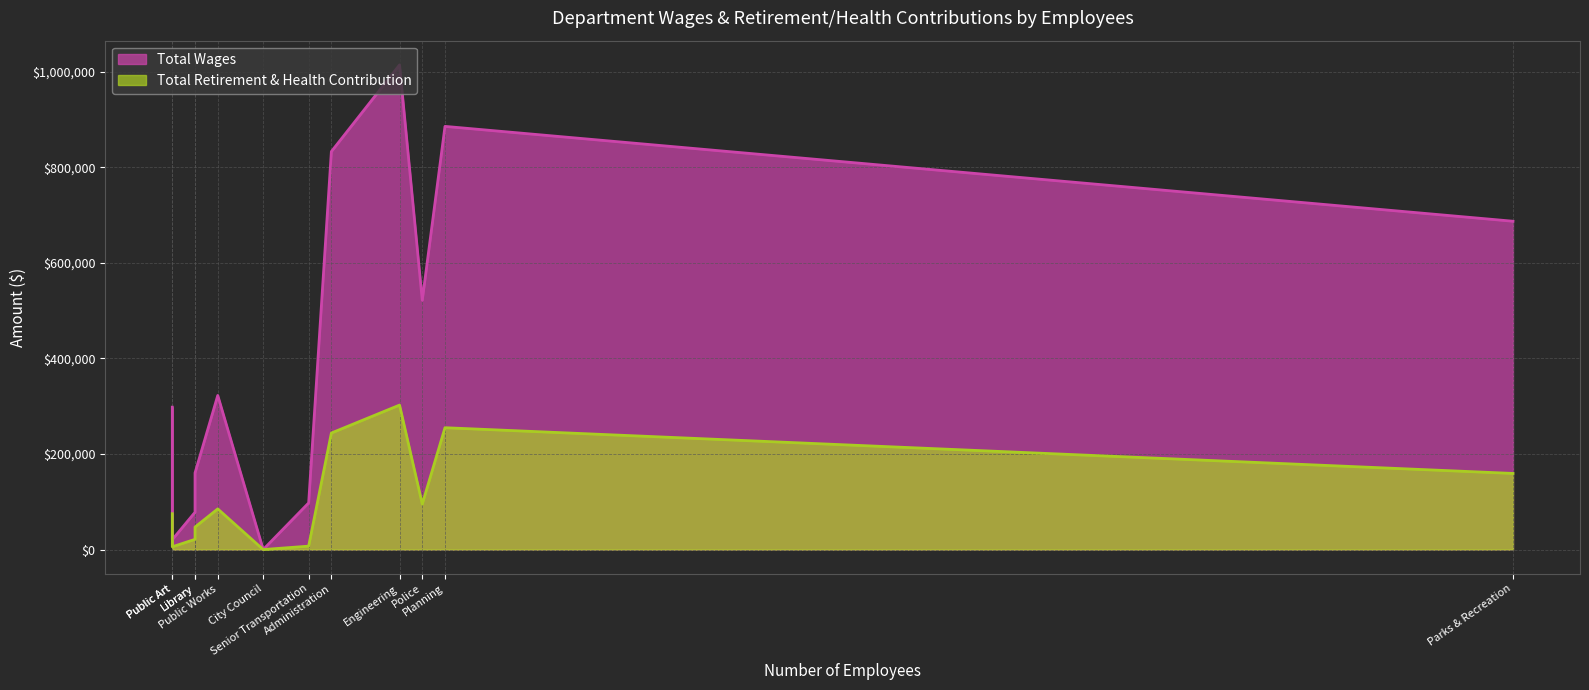

How many data points in Total Retirement & Health Contribution are above 85104?

5